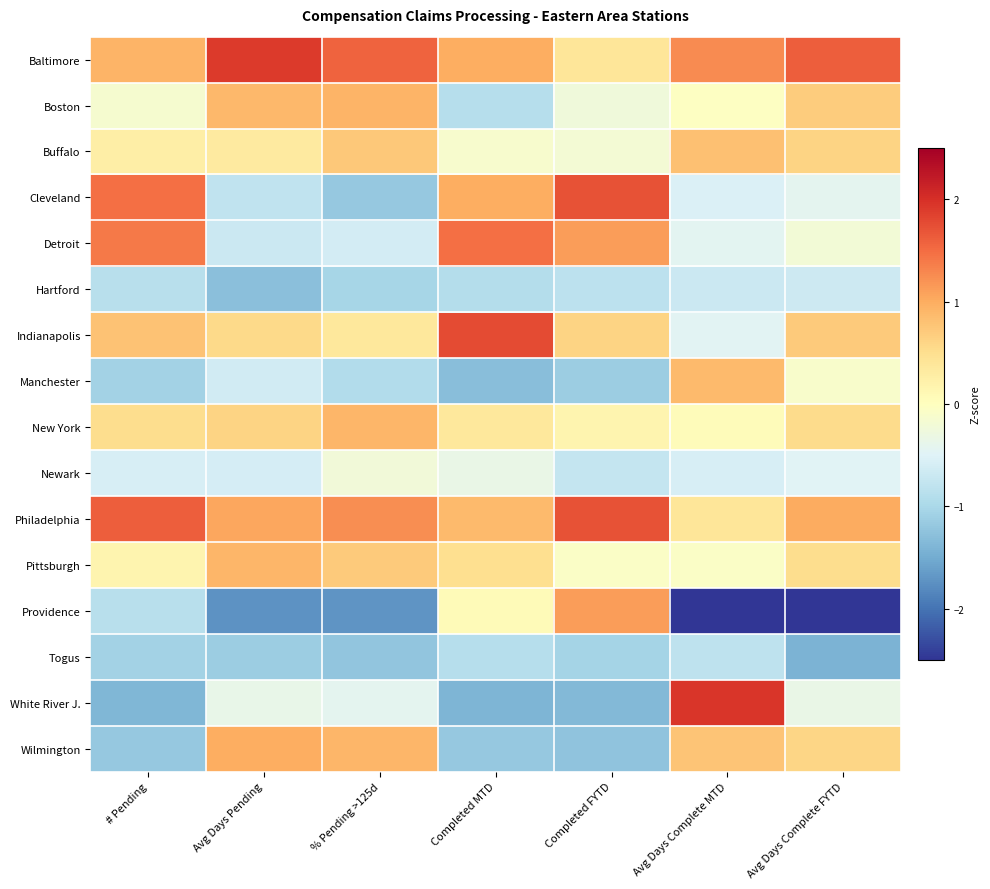

Rank the series by their maximum value, from highest to lowest.

White River J., Baltimore, Indianapolis, Philadelphia, Cleveland, Detroit, Providence, Wilmington, Boston, Pittsburgh, New York, Manchester, Buffalo, Newark, Hartford, Togus